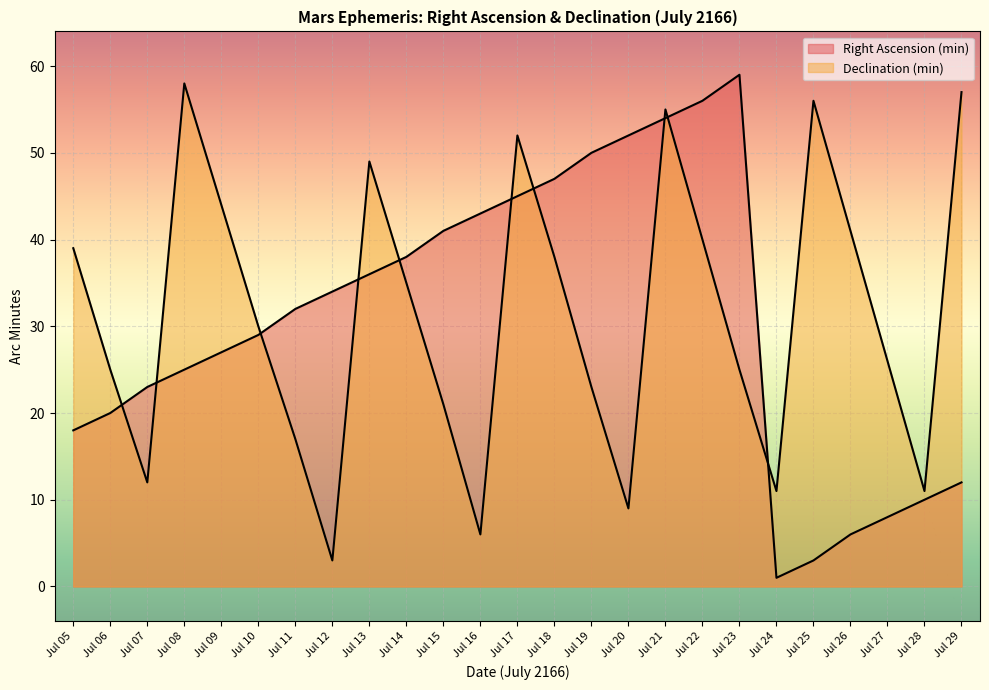

What is the total value across all series at Jul 11?

49